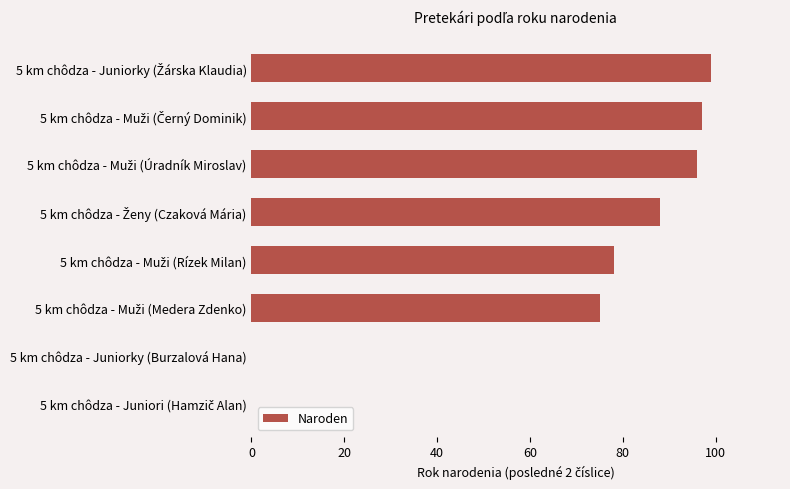

What is the sum of all values?

533